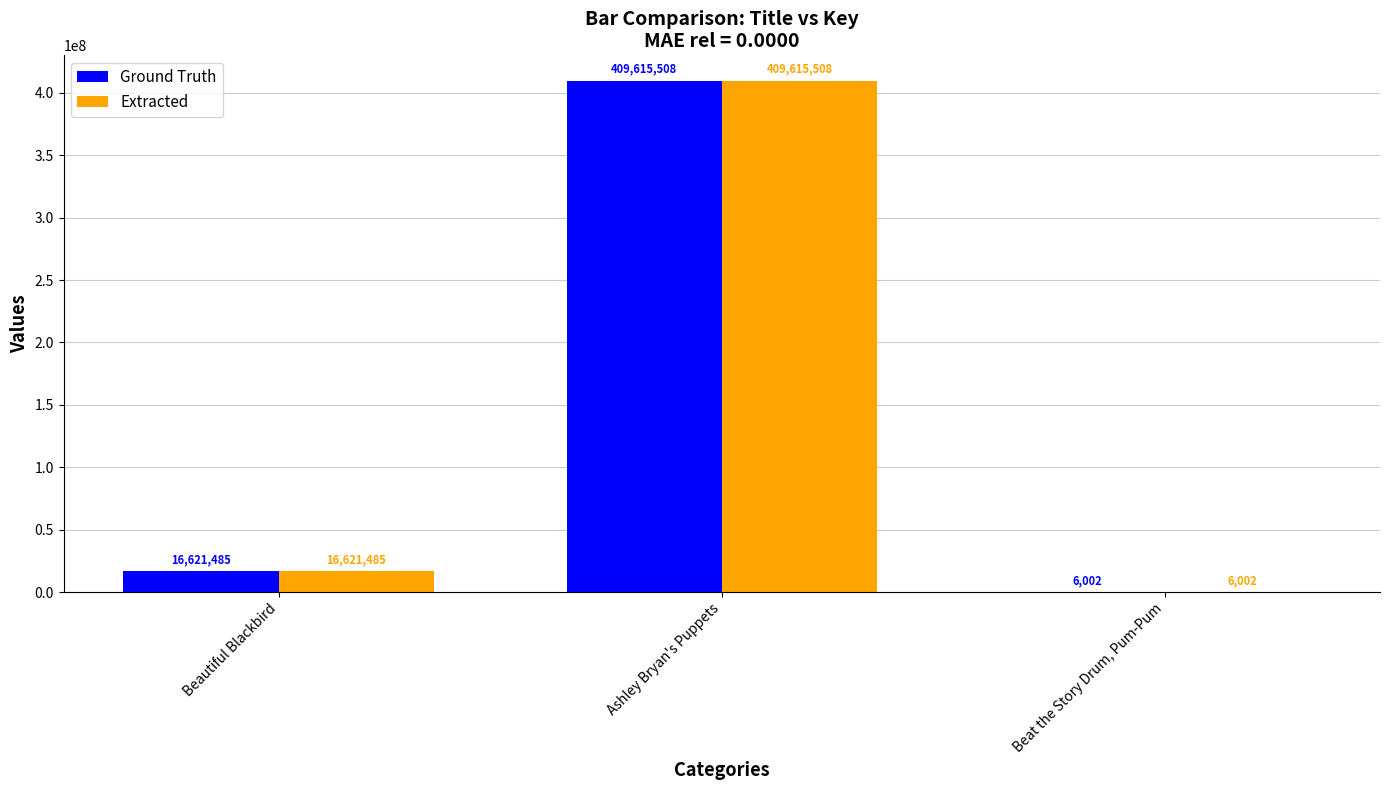

True or false: Extracted has a value of 16621485 at Beautiful Blackbird.

True